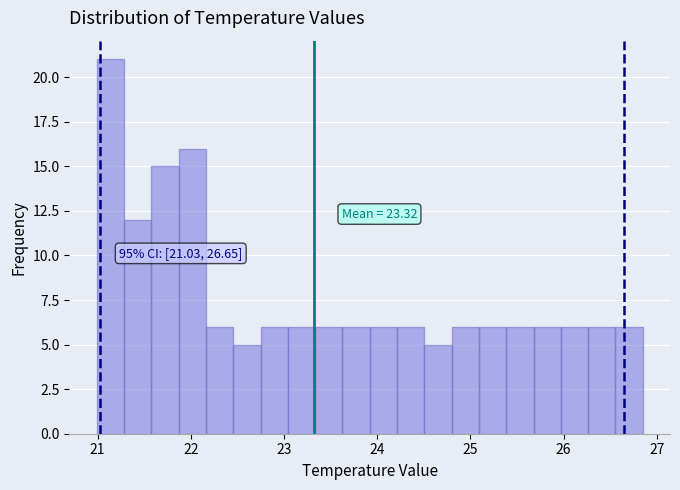

Read against the x-axis, roughly where is the centre of the tallest bar?

21.1